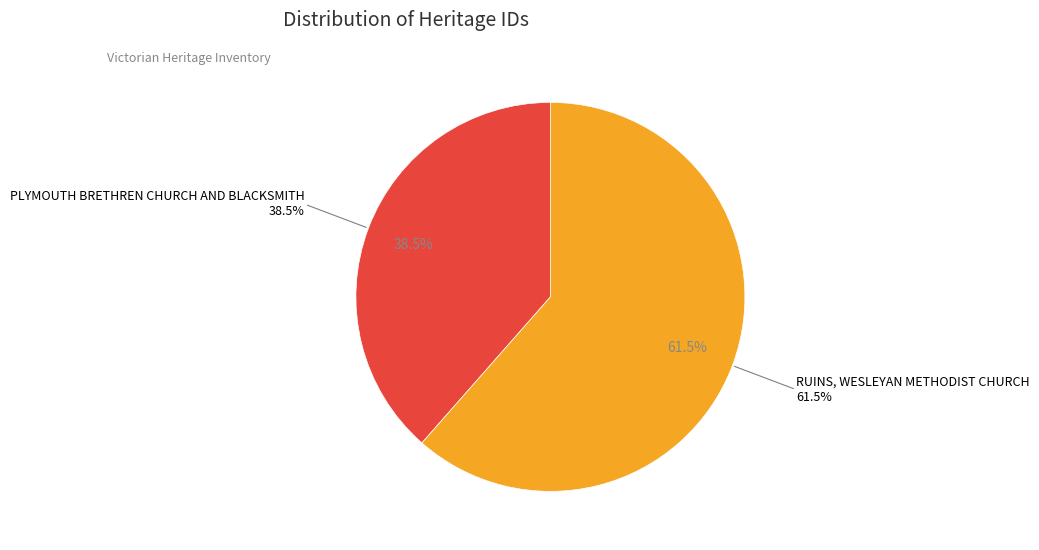

Do RUINS, WESLEYAN METHODIST CHURCH and PLYMOUTH BRETHREN CHURCH AND BLACKSMITH together represent more than half of the pie?

Yes